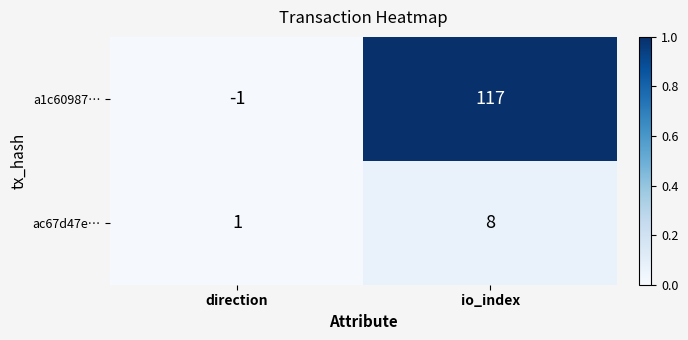

What is the difference between the ac67d47e… values at direction and io_index?

7